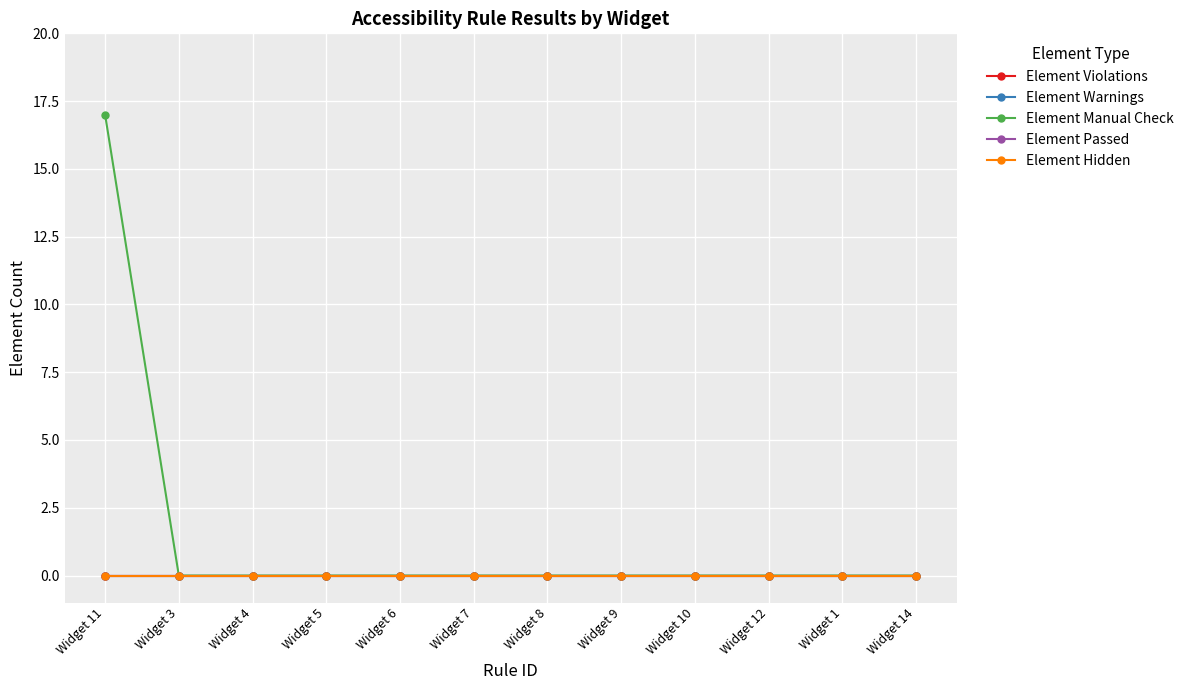

Does the chart have visible grid lines?

Yes